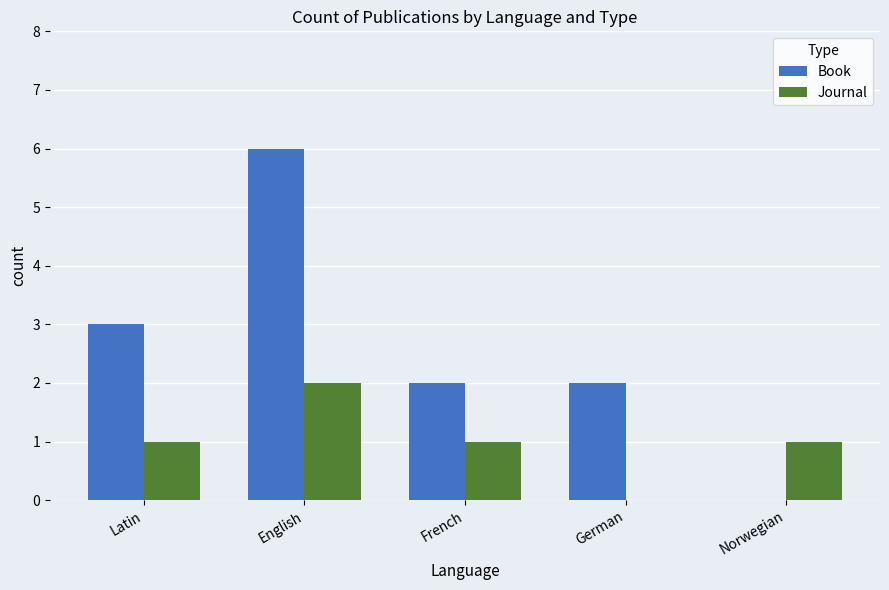

How many values in Book are above zero?

4